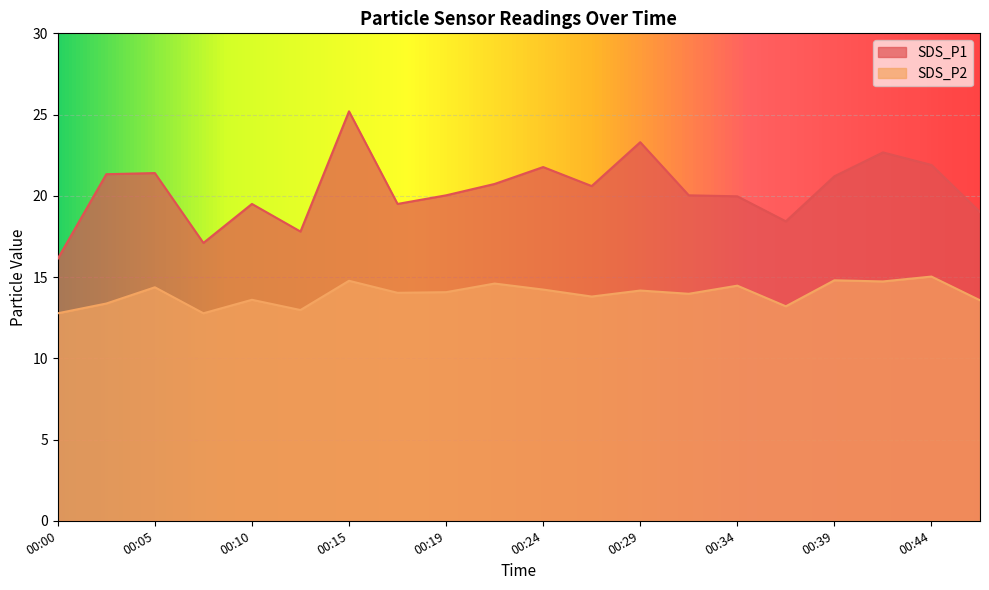

How many lines are shown in the chart?

2